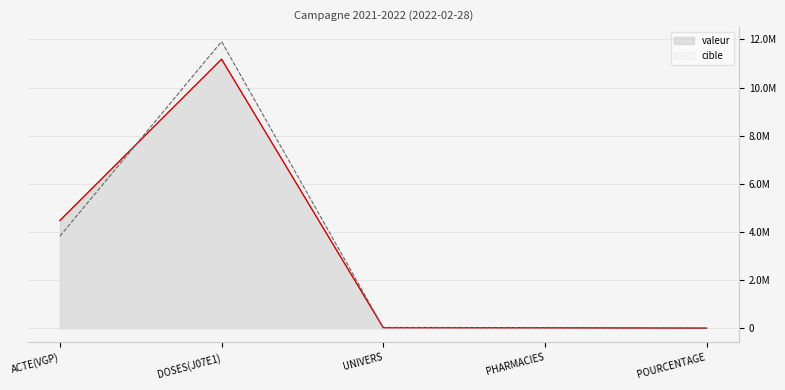

Which series changed the most between PHARMACIES and POURCENTAGE?

valeur